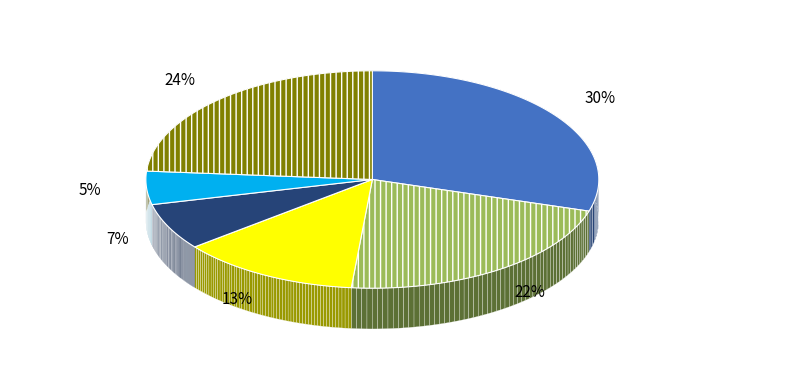

Which category has the smallest portion of the pie?

Sketches of Perthshire